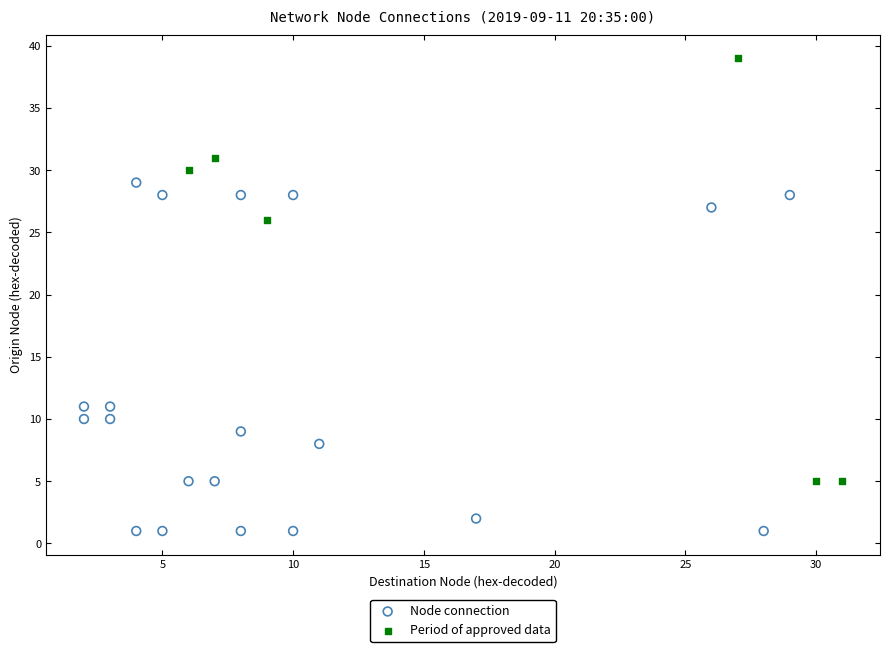

Which series reaches the maximum Y coordinate?

Period of approved data